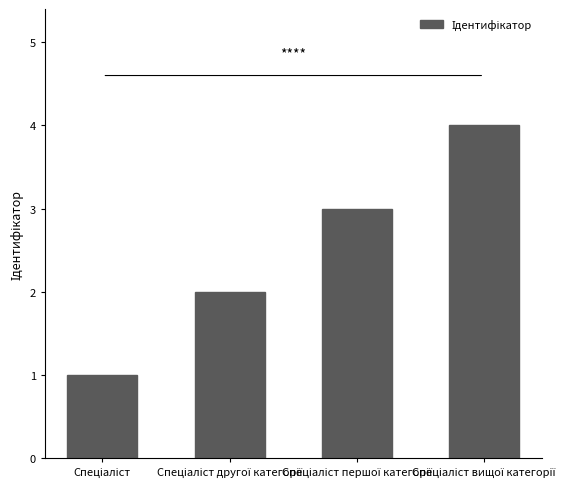

What is the value of the 2nd bar from the left?

2